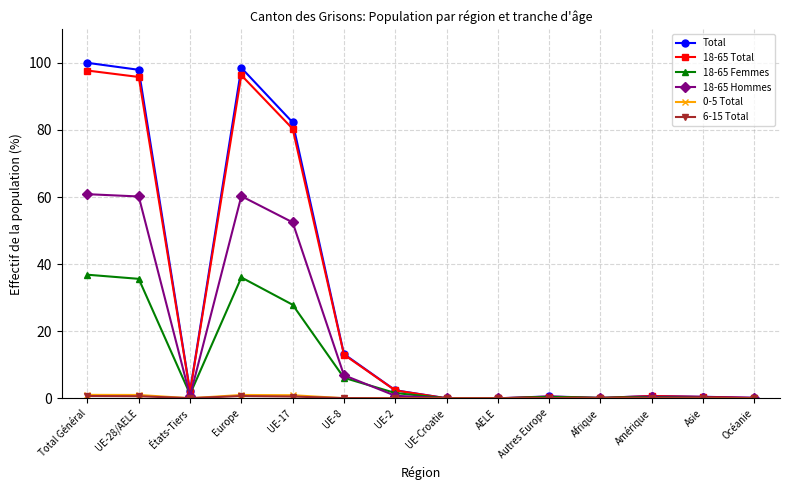

At how many categories does at least one series exceed 73?

4